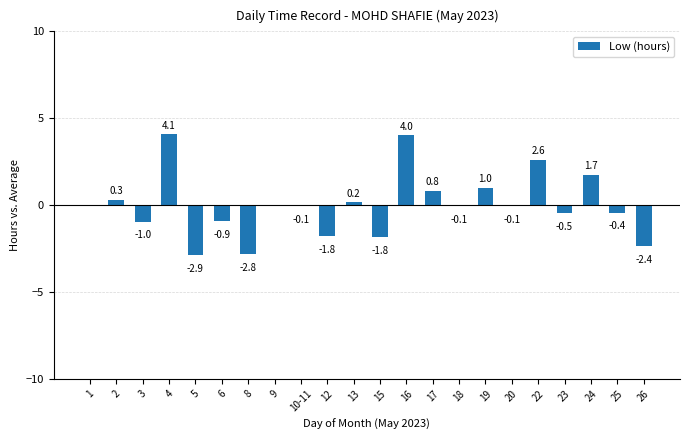

The chart shows a value of 0.3 at 2. True or false?

True